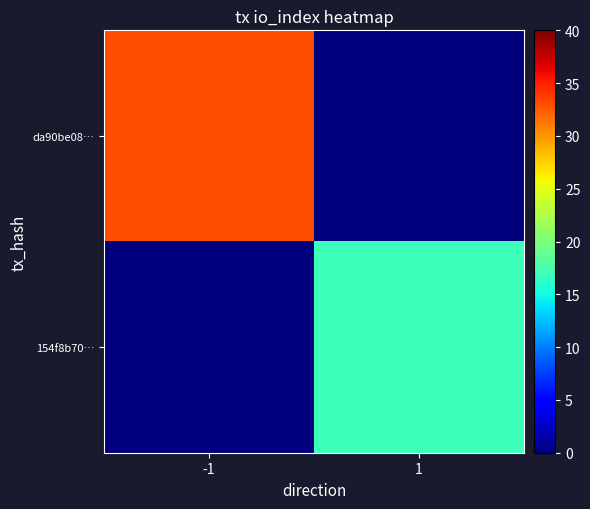

What is the greatest value displayed?

33